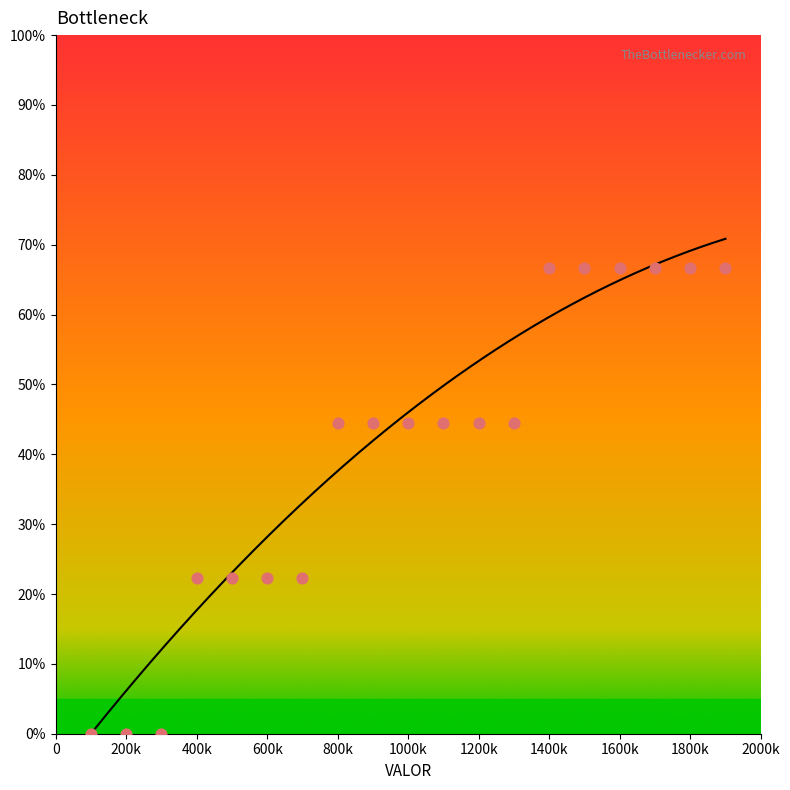

What is the change in value from 200000 to 700000?

+22.2